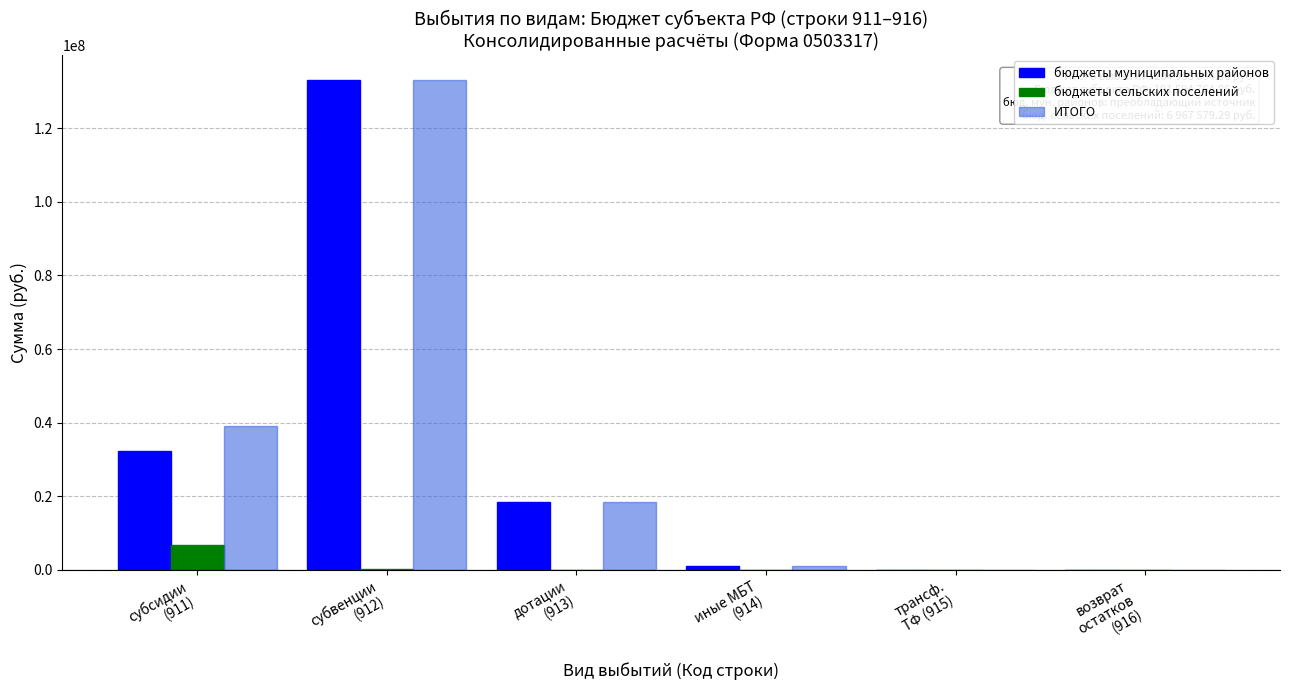

What is the maximum value for бюджеты муниципальных районов?

133002921.0